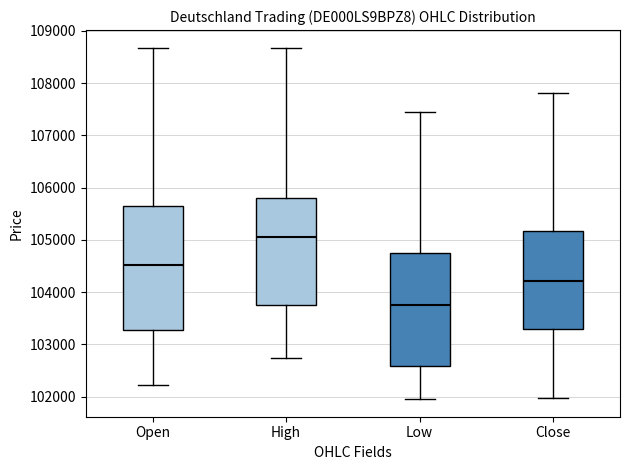

Which box's median line is the lowest?

Low